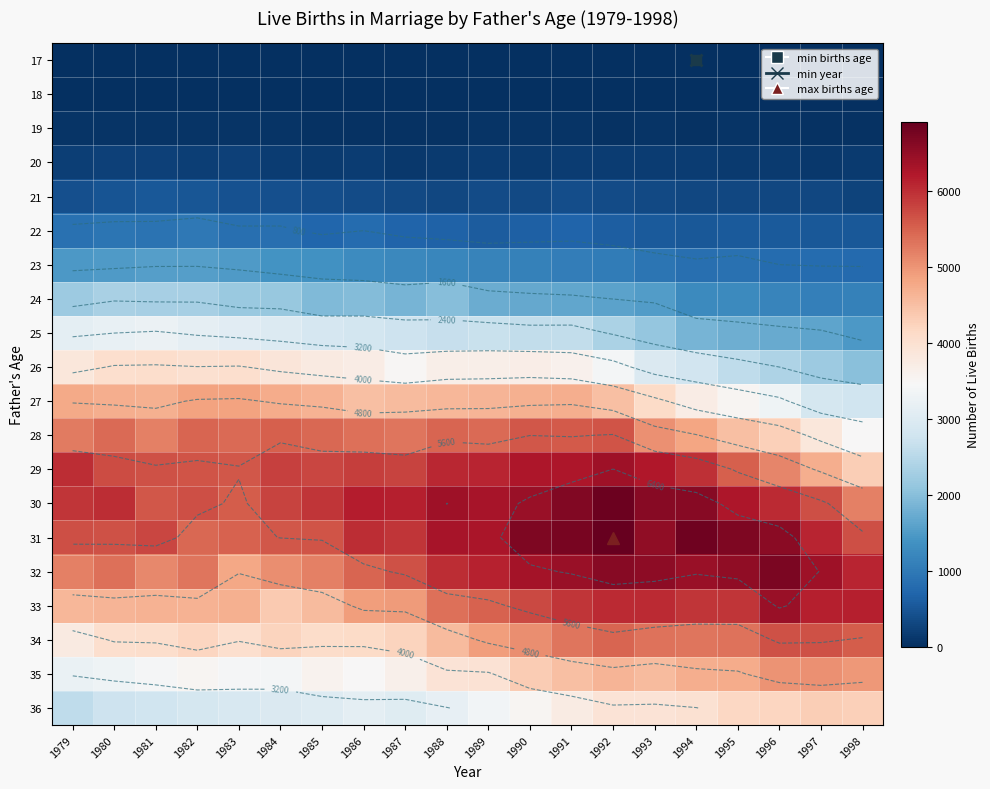

What is the greatest value displayed?

6918